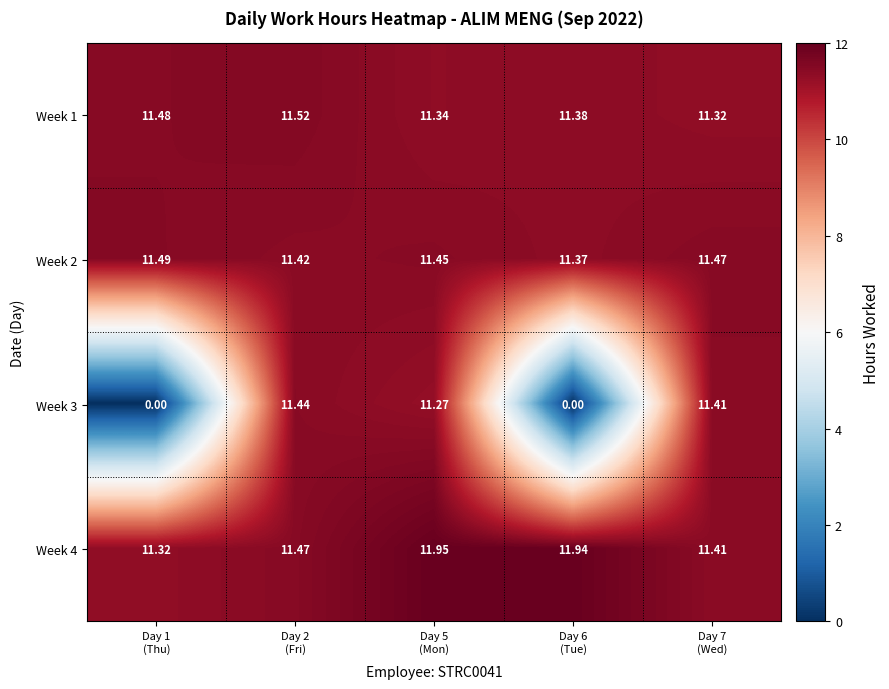

What is the spread (max minus min) of values at Day 2
(Fri)?

0.1